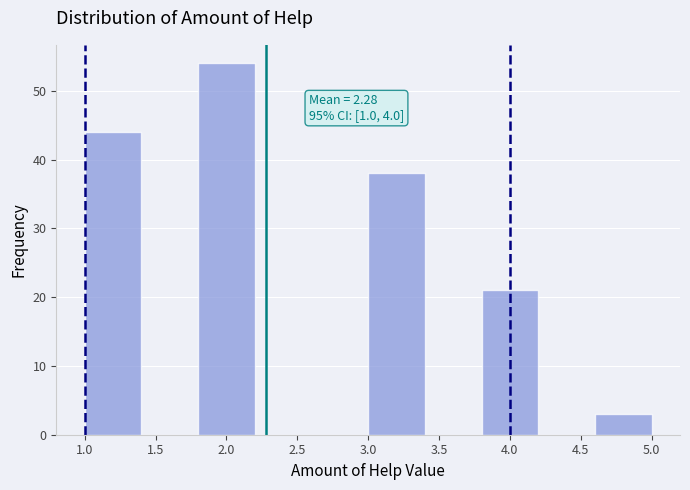

Which range on the x-axis has the tallest bar?

1.8 to 2.2